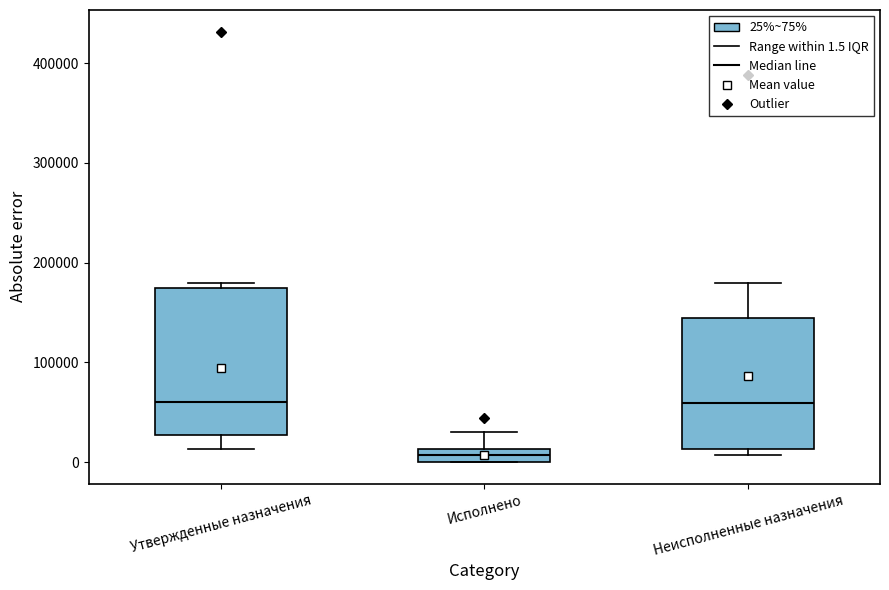

Which box is the tallest, from its lower edge to its upper edge?

Утвержденные назначения